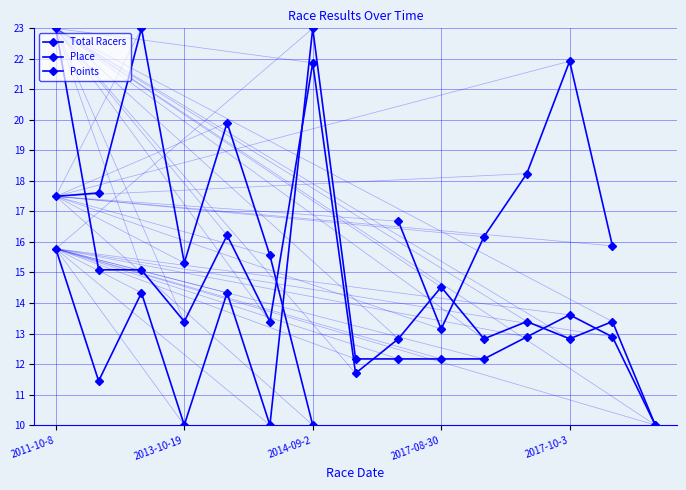

What is the difference between the Points values at 2017-10-3 and 2017-08-30?

8.8